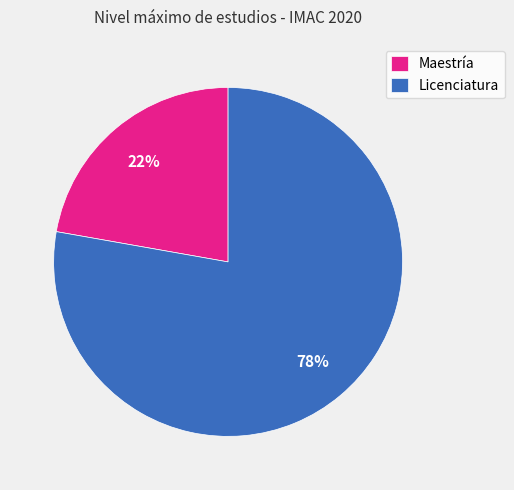

Does Maestría represent more than half of the total?

No